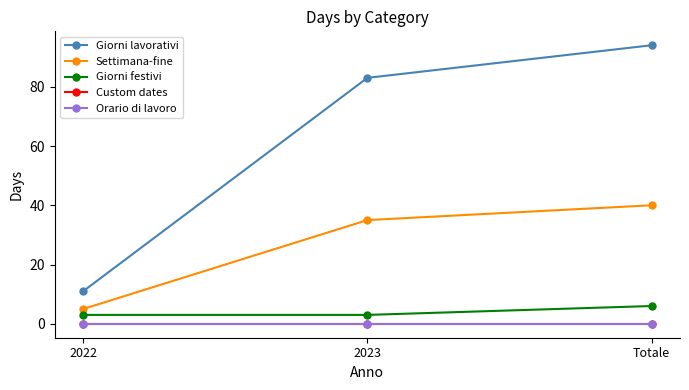

List the labels in order of Orario di lavoro value, smallest first.

2022, 2023, Totale